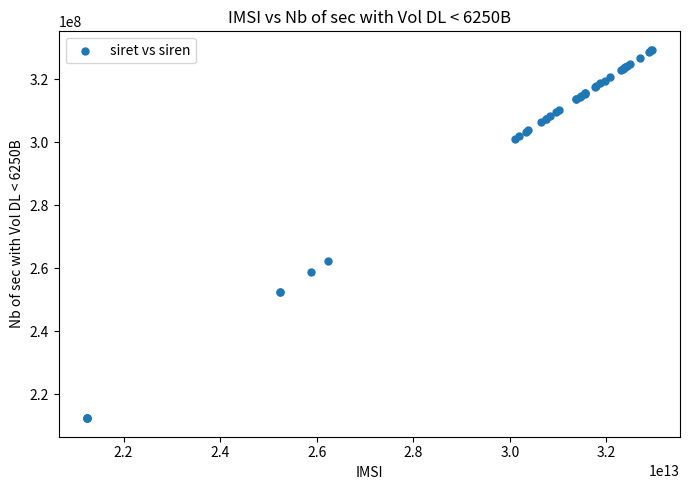

What Y value in the scatter plot is closest to 270888836?

262400013